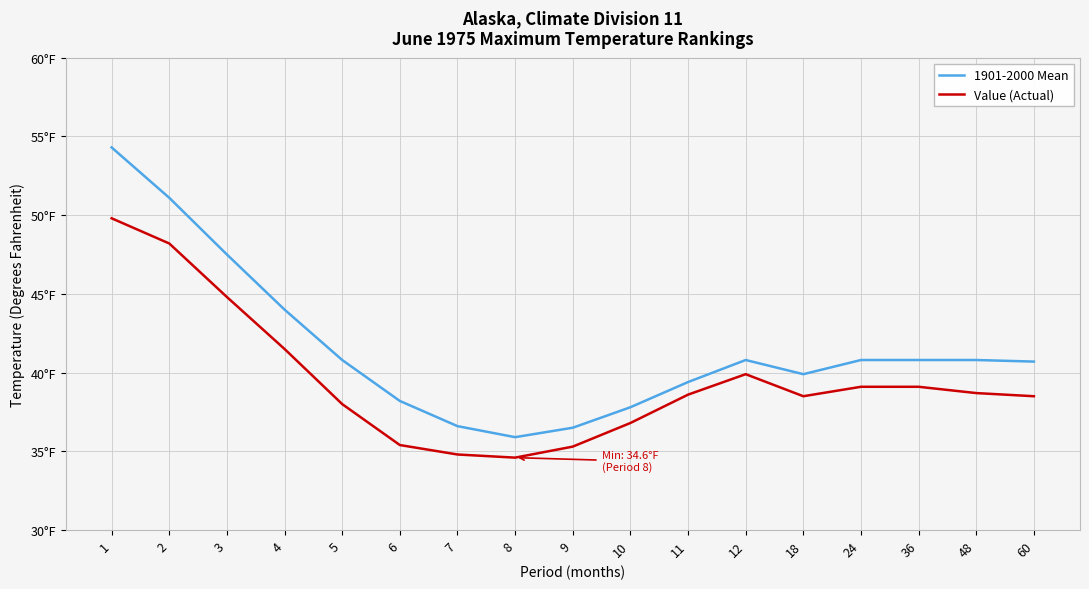

Rank the categories by Value (Actual) value from highest to lowest.

1, 2, 3, 4, 12, 24, 36, 48, 11, 18, 60, 5, 10, 6, 9, 7, 8